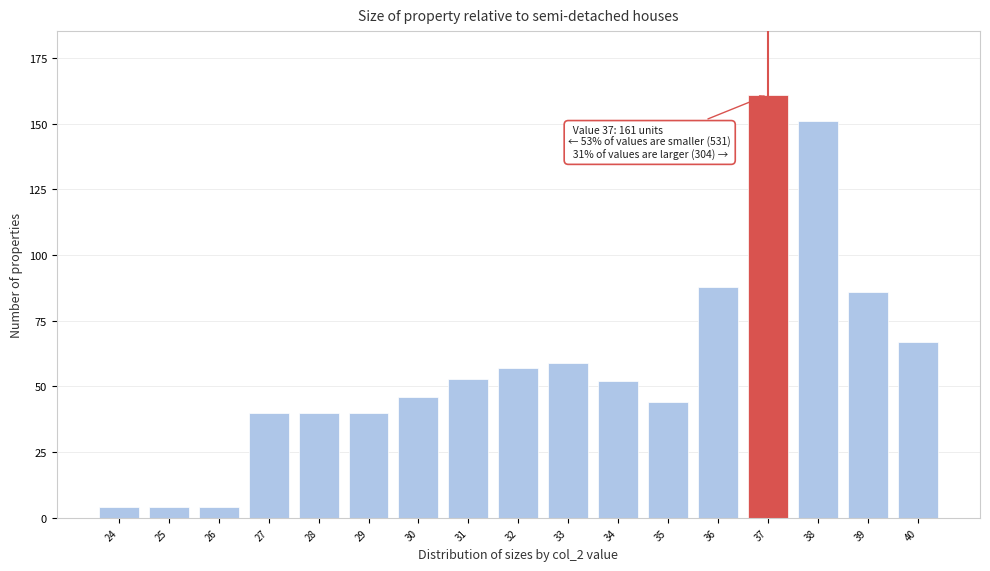

Reading left to right, transcribe all the data shown in this chart.

4	4	4	40	40	40	46	53	57	59	52	44	88	161	151	86	67